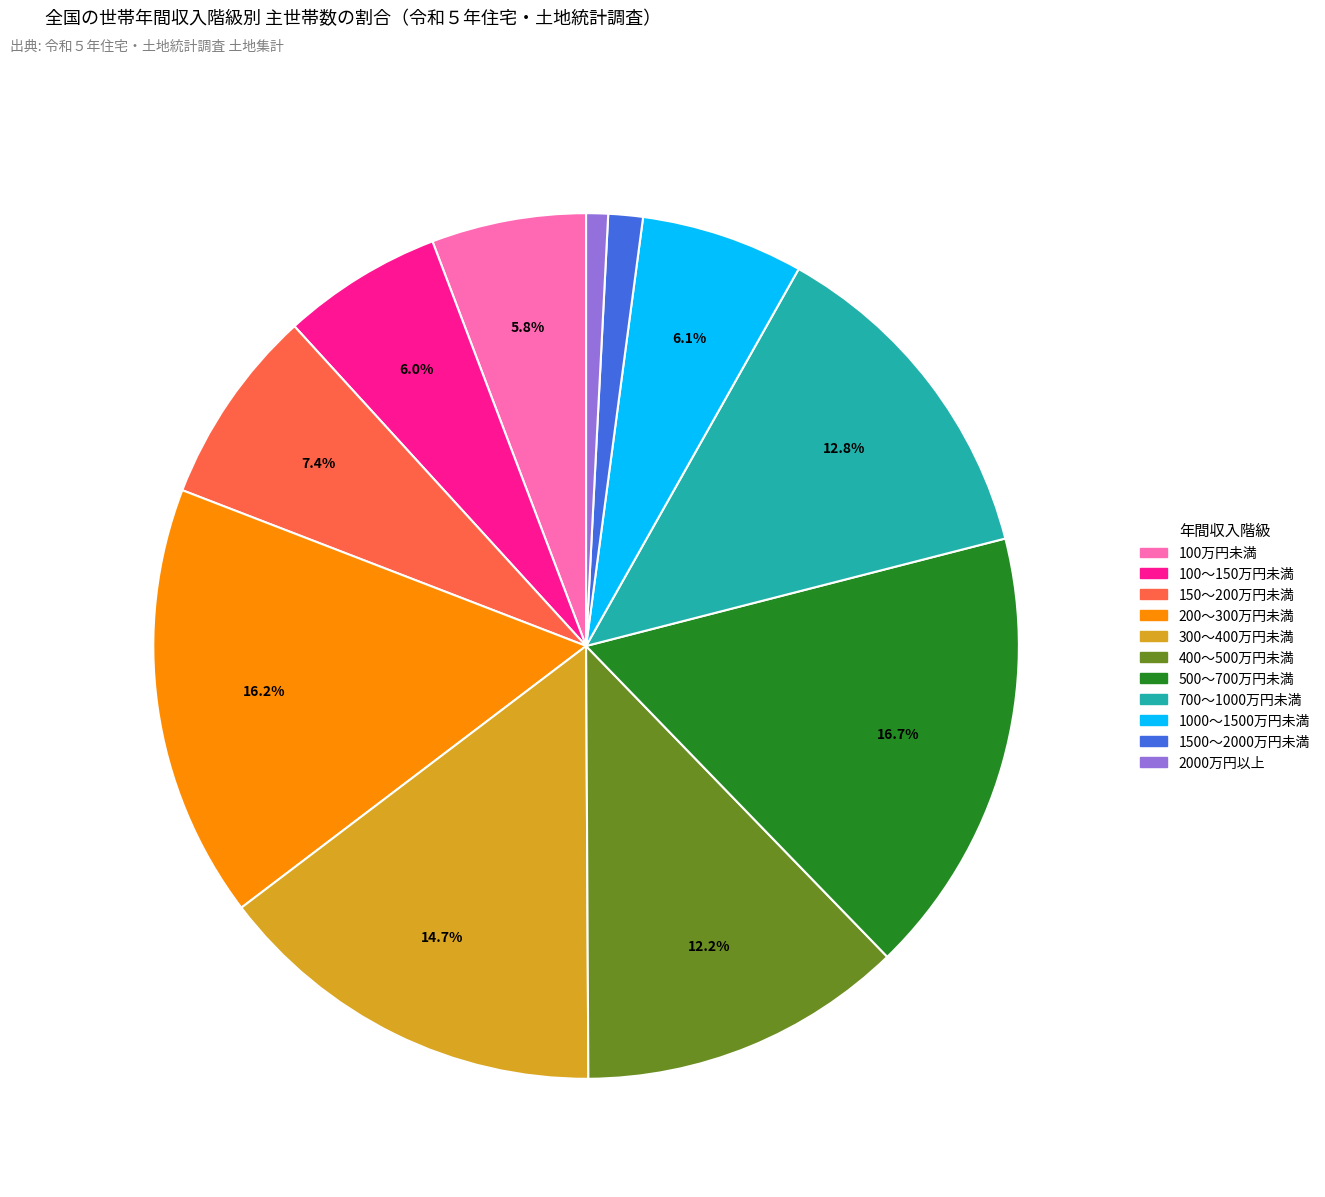

Between 700～1000万円未満 and 2000万円以上, which is larger?

700～1000万円未満